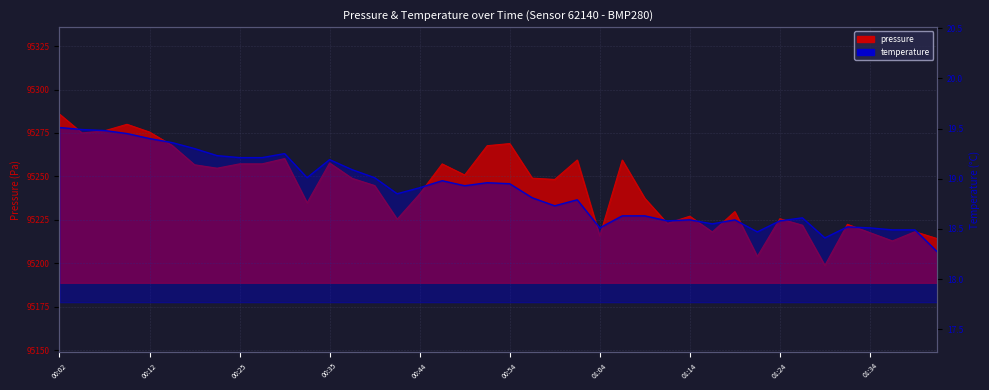

What is the maximum value for pressure?

95285.9